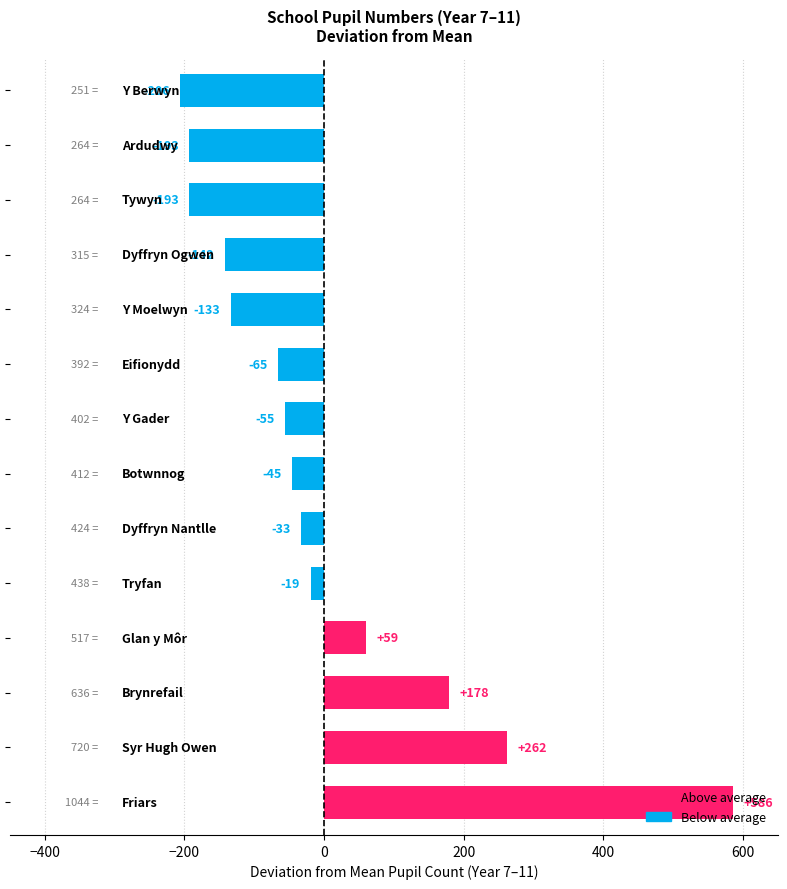

What is the difference between the maximum and minimum values?

793.0